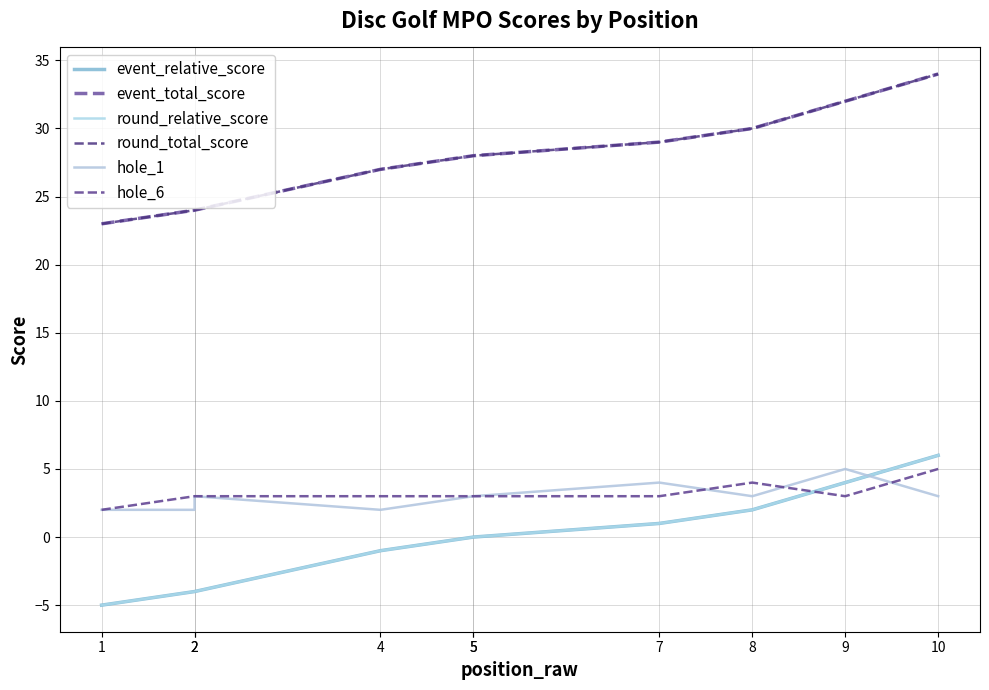

The hole_6 series shows 5 at 7. True or false?

False